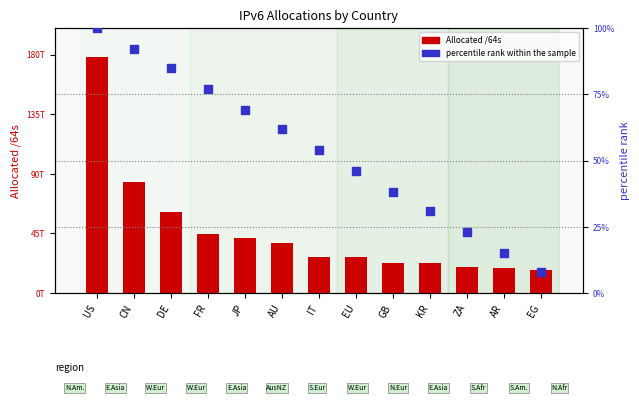

What are all the series names shown in the legend?

Allocated /64s, percentile rank within the sample